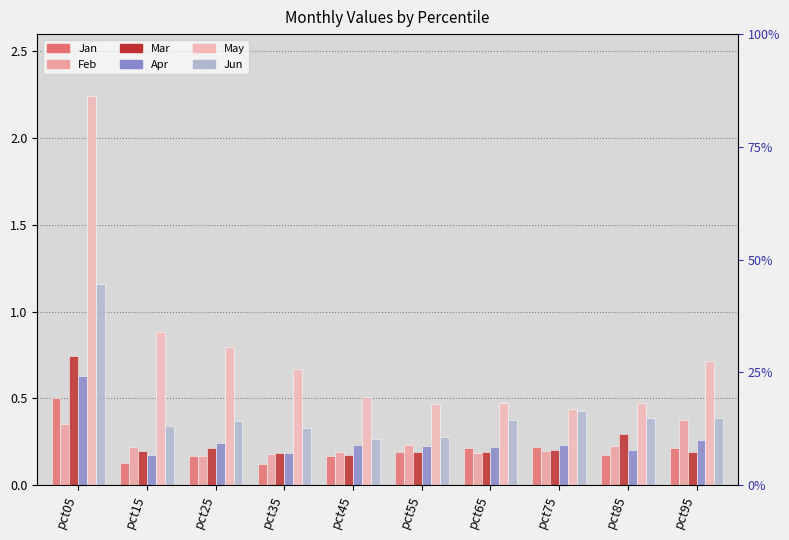

What is the value of the May bar at the 6th from the left?

0.5